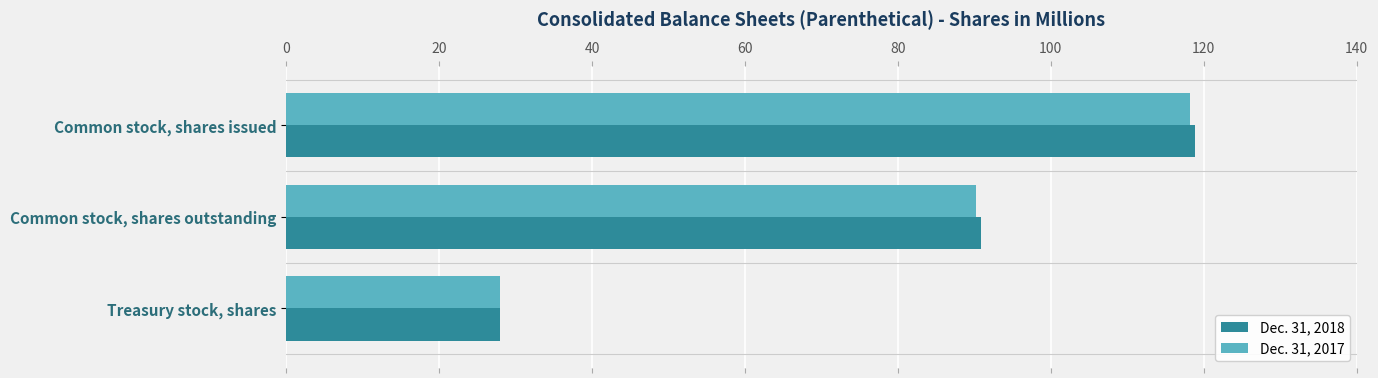

At which label is Dec. 31, 2018 closest to 73?

Common stock, shares outstanding